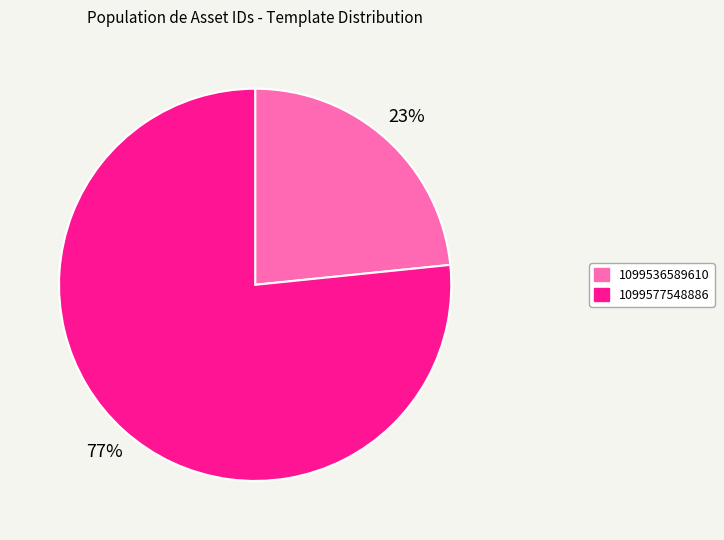

Which slice is the largest?

1099577548886